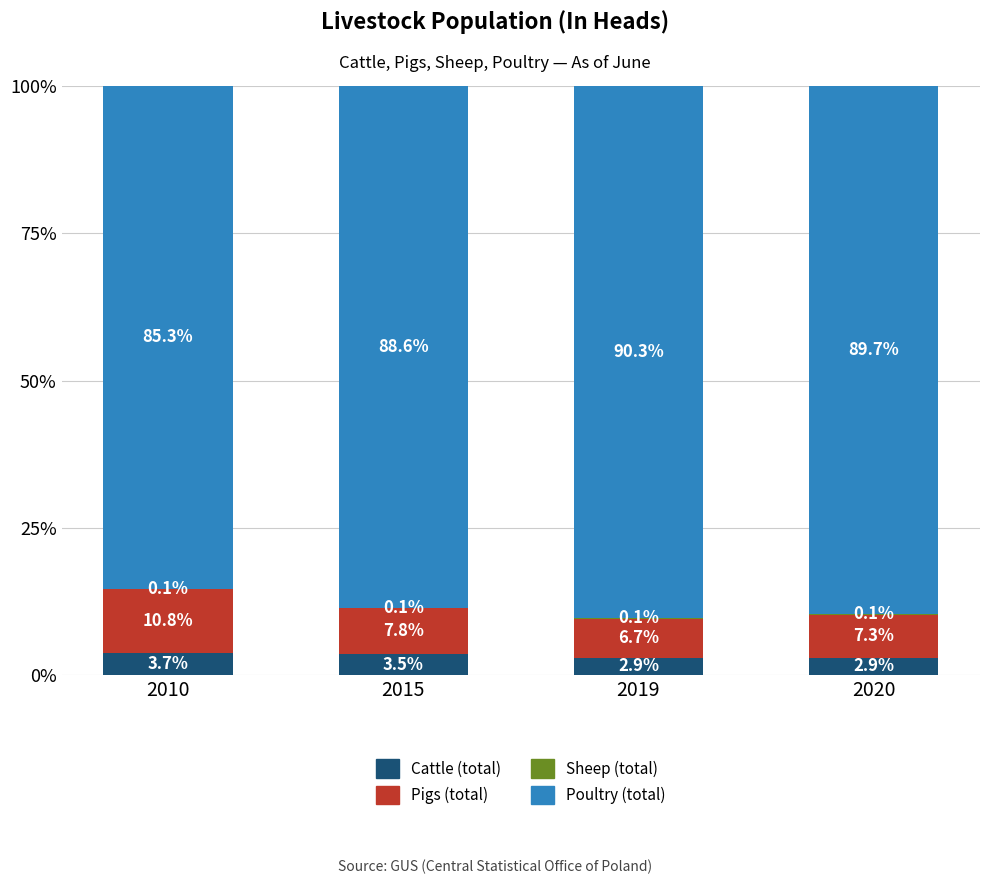

At which label does Cattle (total) reach its peak?

2010